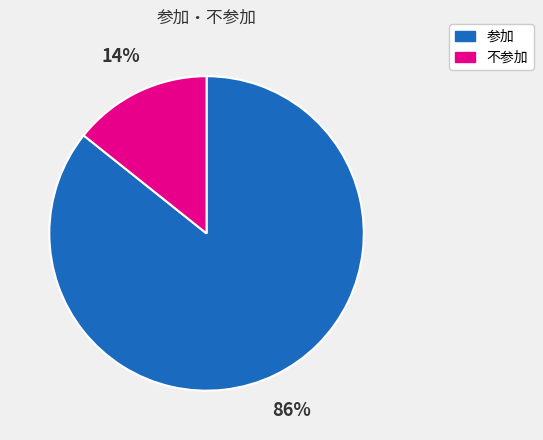

True or false: 参加 accounts for 72% of the total.

False